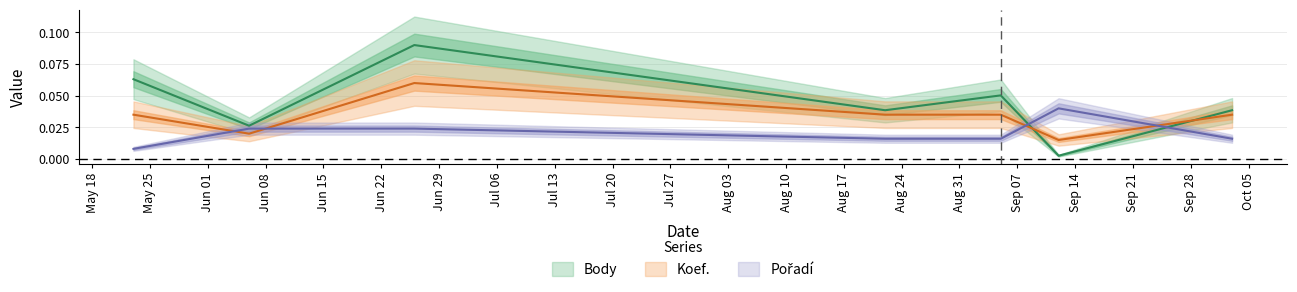

The value of Body at 2020-06-26 is 0.0. True or false?

False